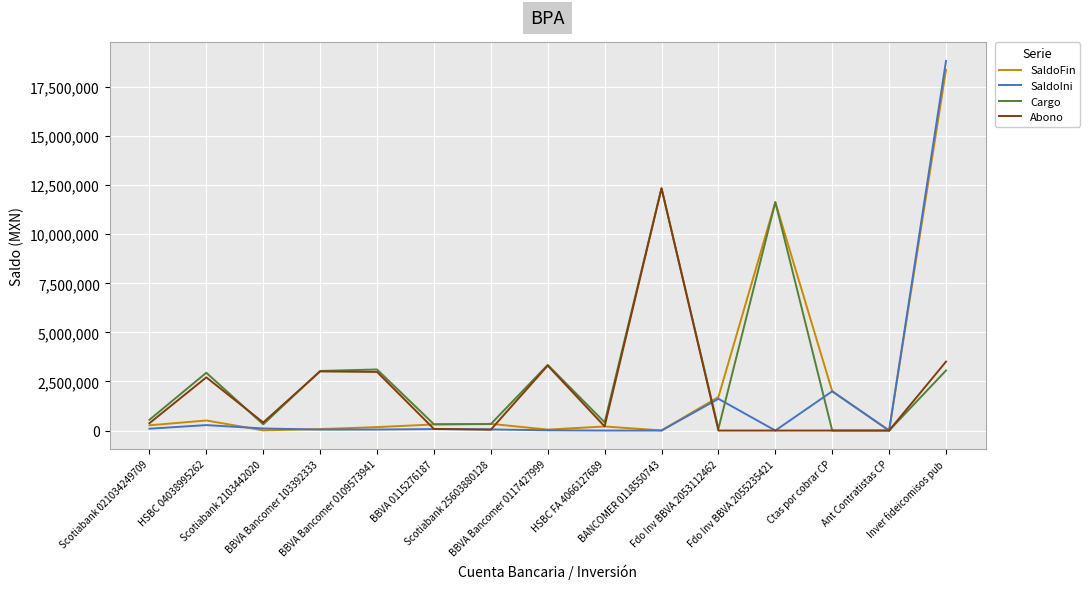

Which series has the largest range (max minus min)?

SaldoIni